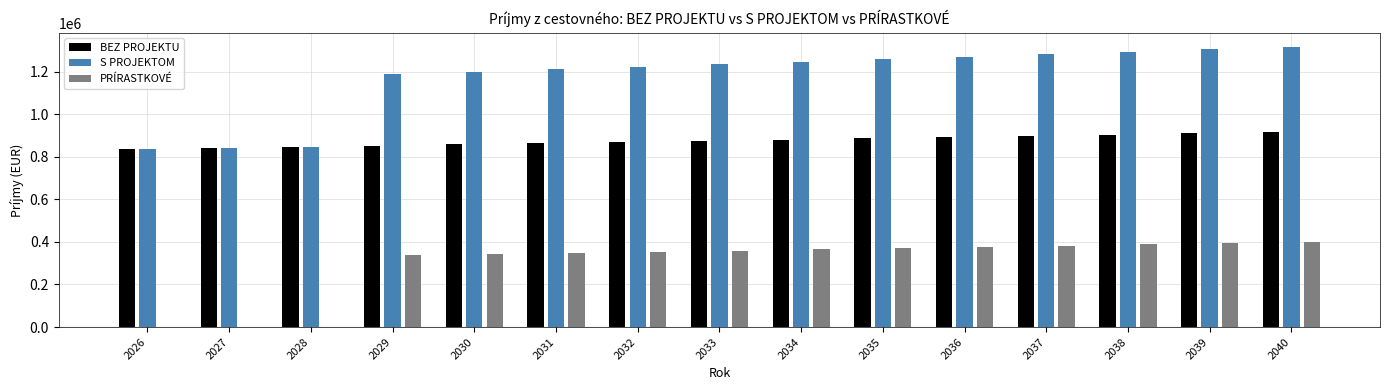

The S PROJEKTOM series shows 1200390.3 at 2030. True or false?

True